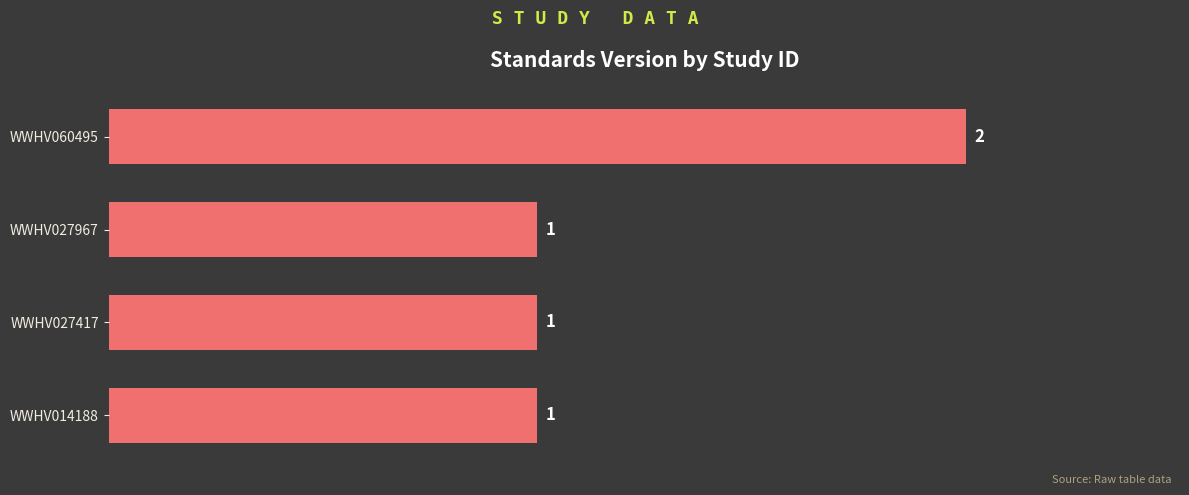

How many values are between 1 and 2?

4